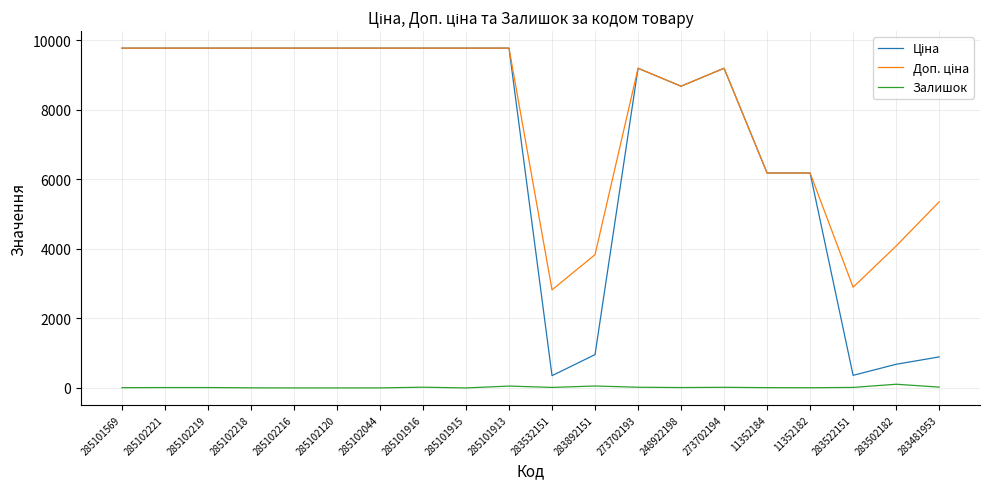

The Залишок series shows 7.0 at 285101569. True or false?

True